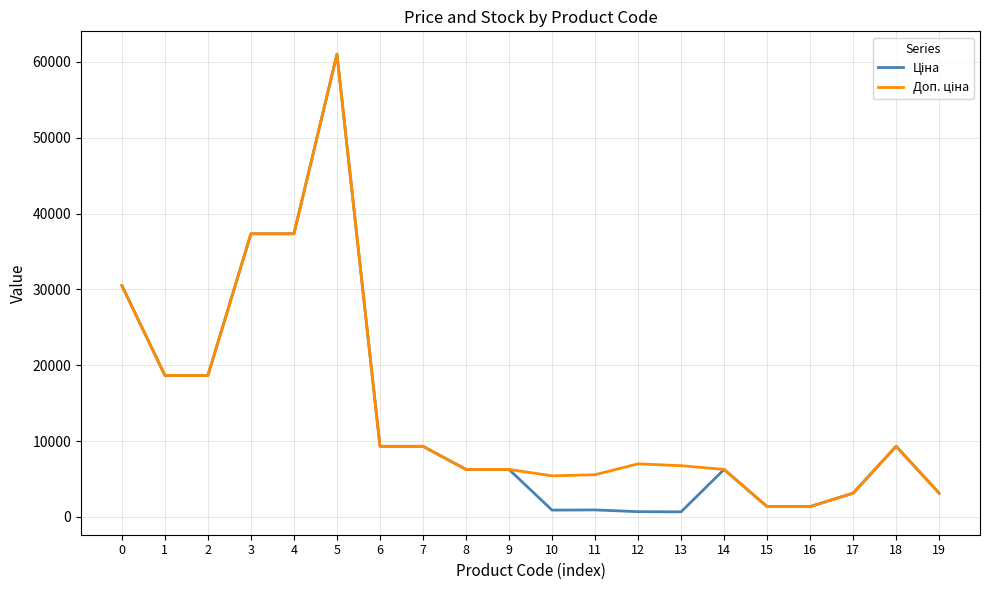

What is the total value across all series at 4?

74686.0